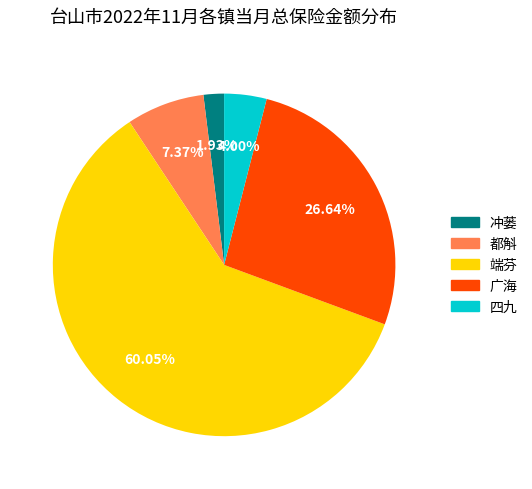

What is the majority slice?

端芬